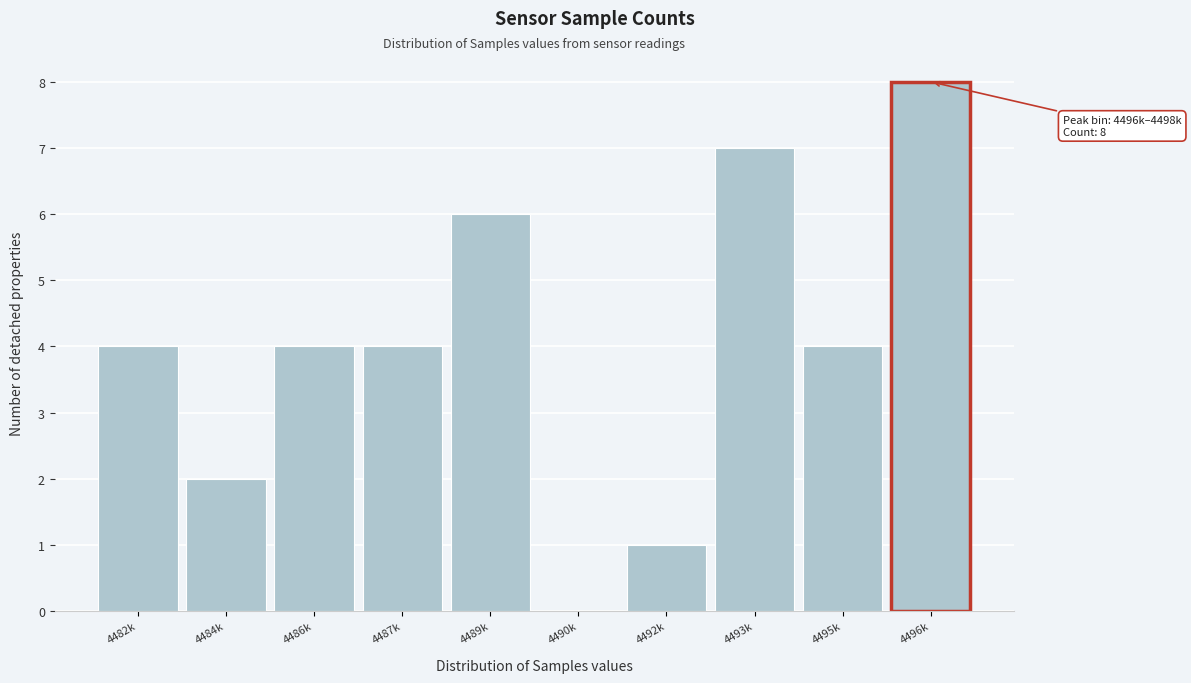

Reading left to right, extract all data points from this chart.

4482k=4	4484k=2	4486k=4	4487k=4	4489k=6	4490k=0	4492k=1	4493k=7	4495k=4	4496k=8